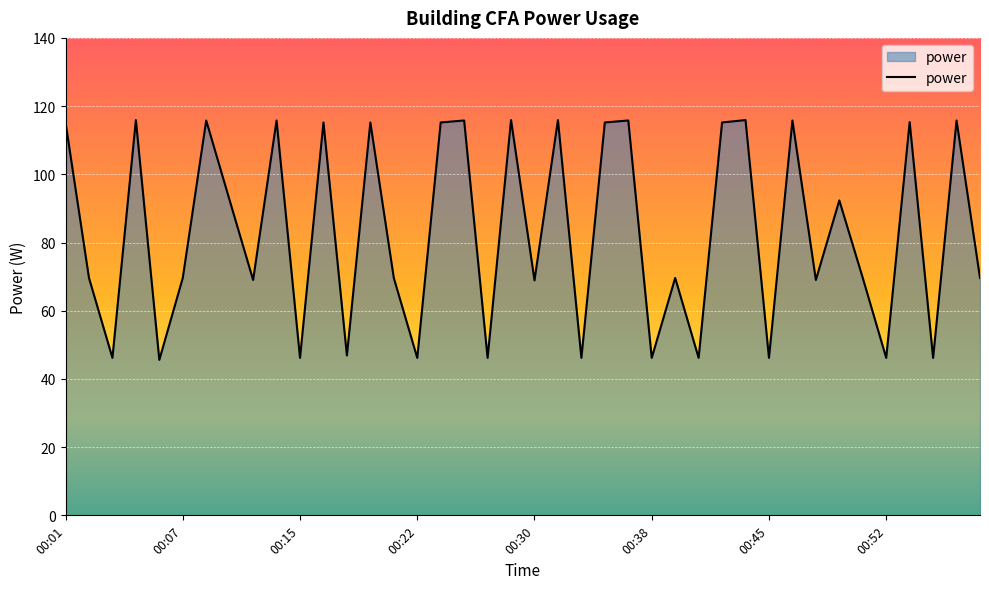

What is the difference between the maximum and minimum values?

70.3